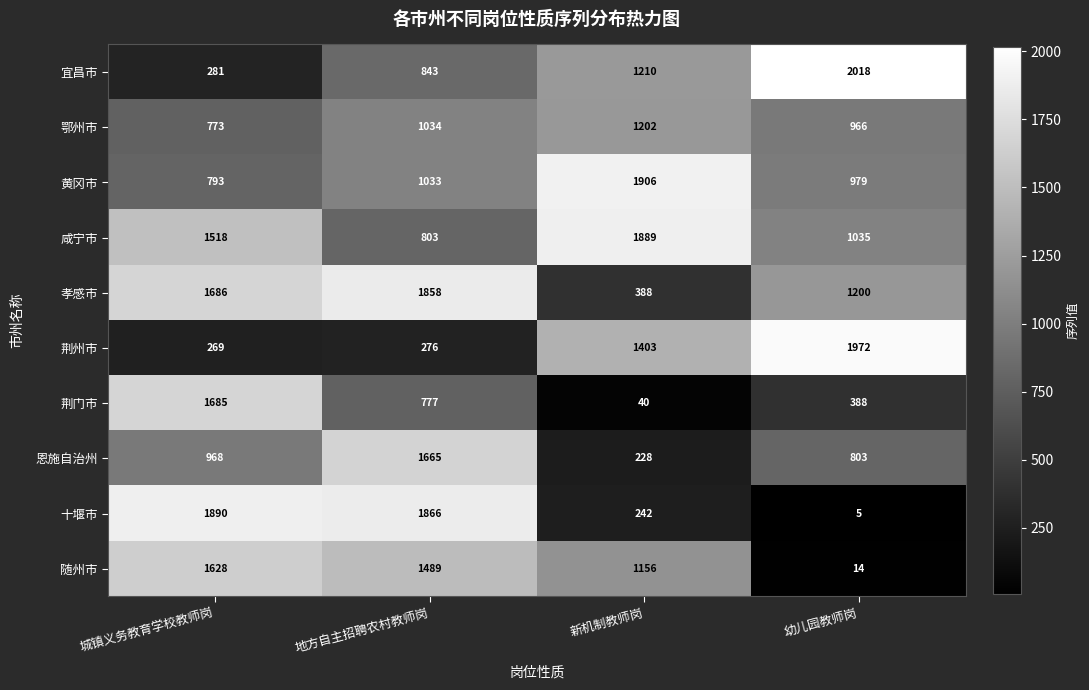

How many 咸宁市 values are between 1035 and 1889?

3